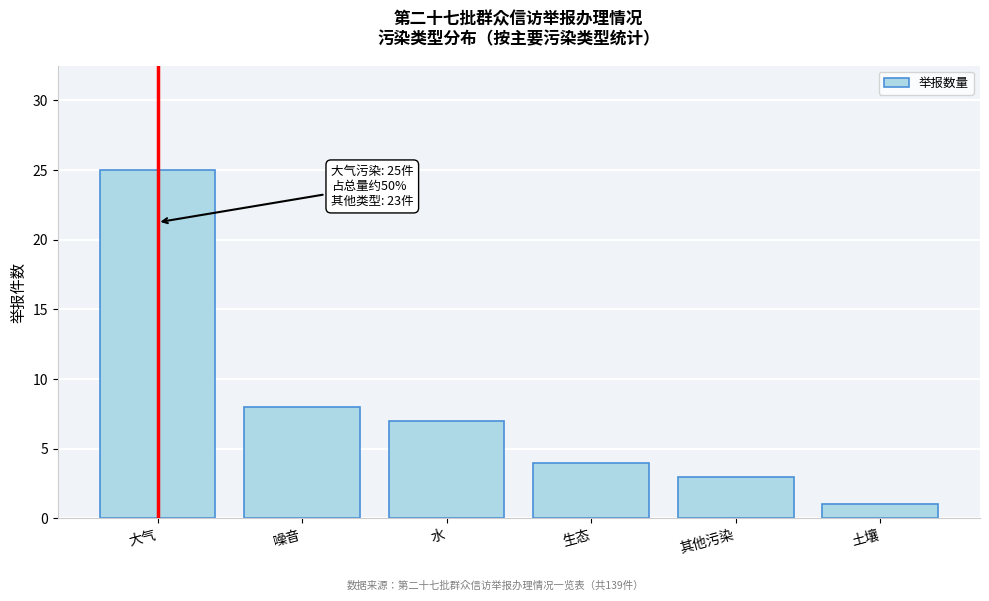

Reading left to right, list all the values displayed in this chart.

25	8	7	4	3	1